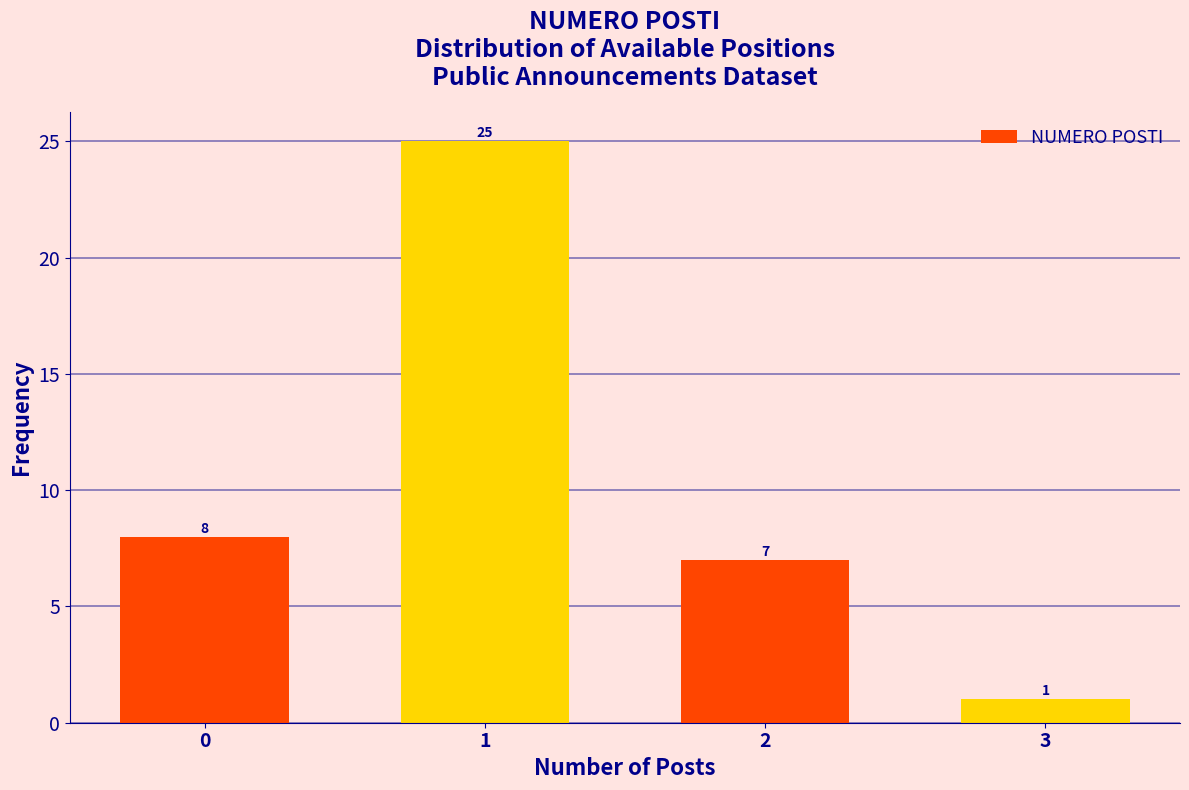

Reading left to right, list all the values displayed in this chart.

0=8	1=25	2=7	3=1